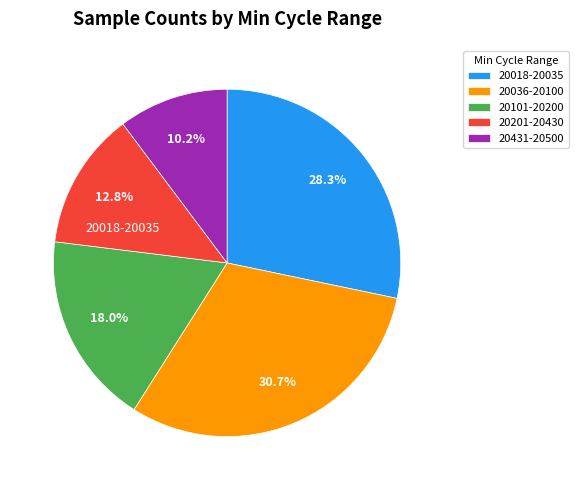

Which has a higher value, 20018-20035 or 20036-20100?

20036-20100